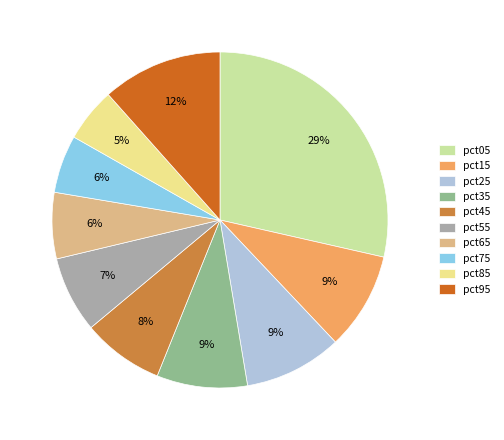

Do pct55 and pct35 together represent more than half of the pie?

No